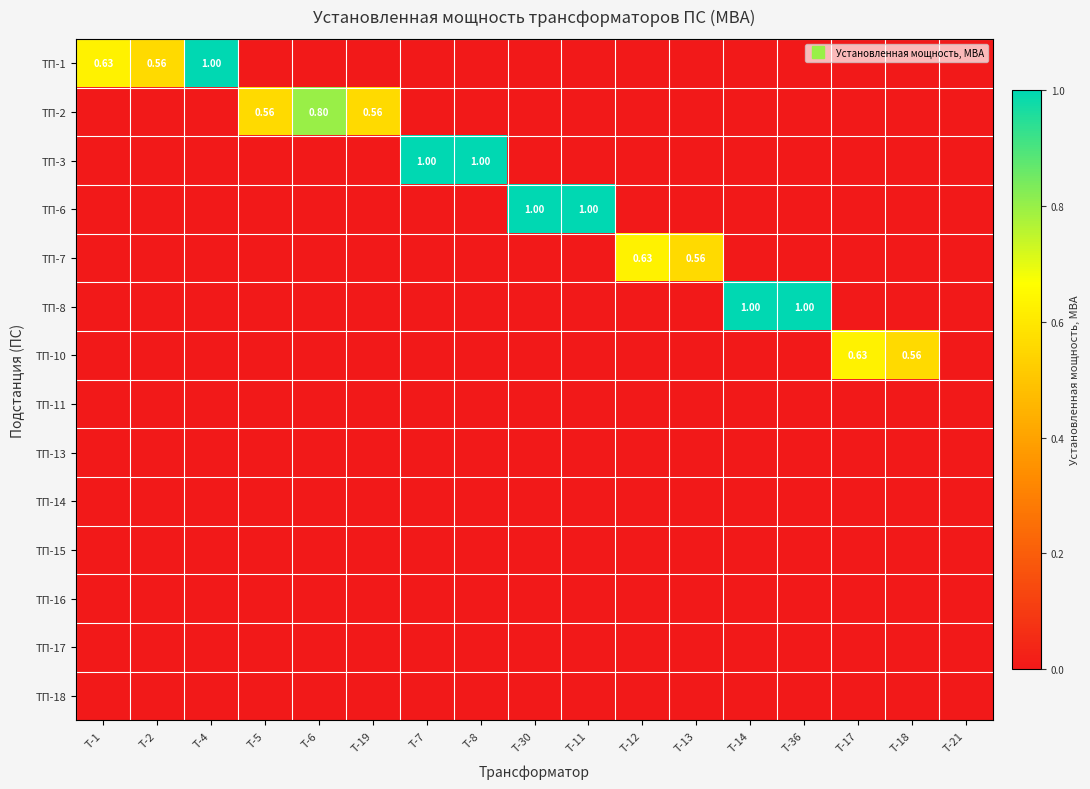

Is it true that ТП-8 equals 0.0 at Т-21?

True